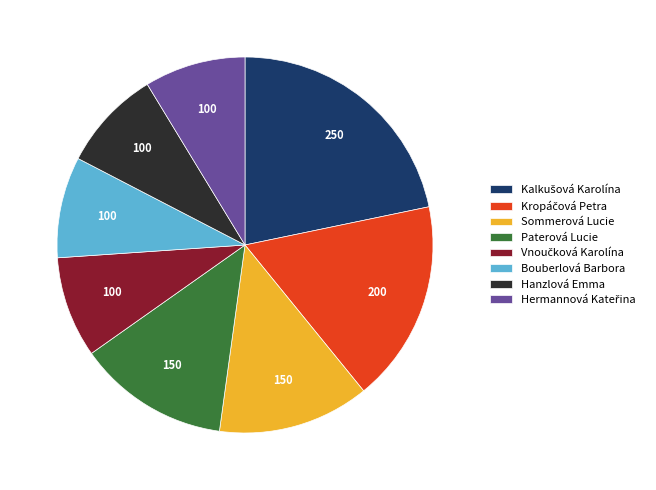

Between Sommerová Lucie and Hanzlová Emma, which is larger?

Sommerová Lucie